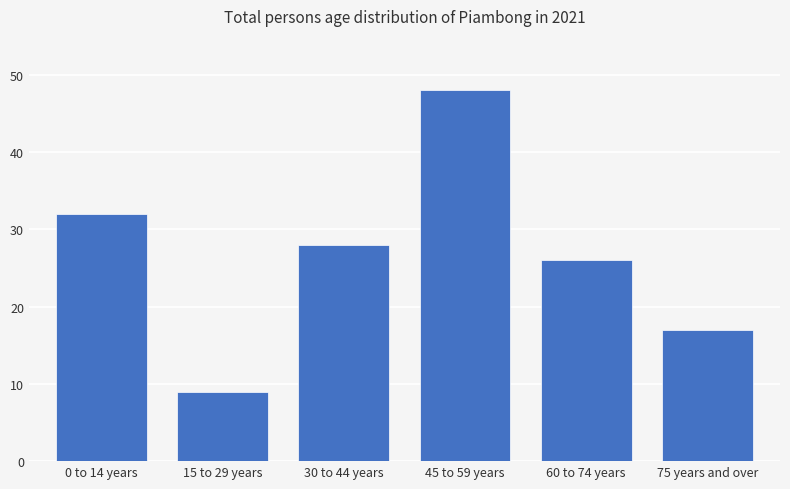

What is the smallest value displayed?

9